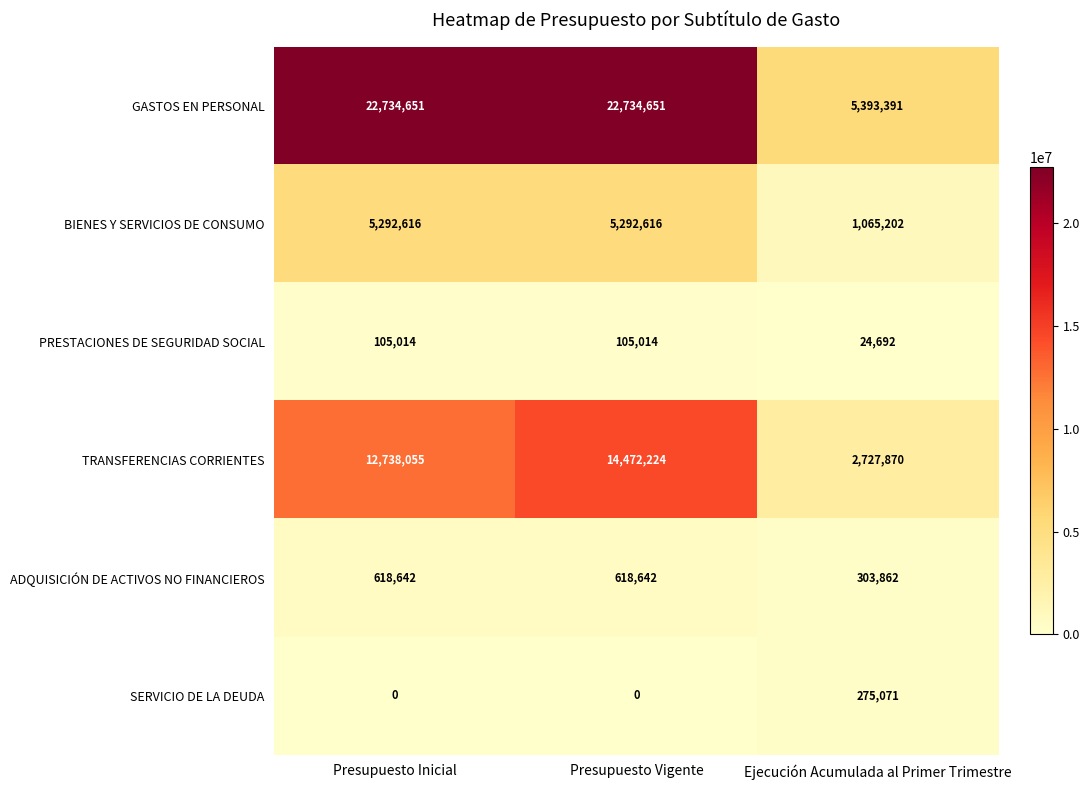

Which series has the largest range (max minus min)?

GASTOS EN PERSONAL